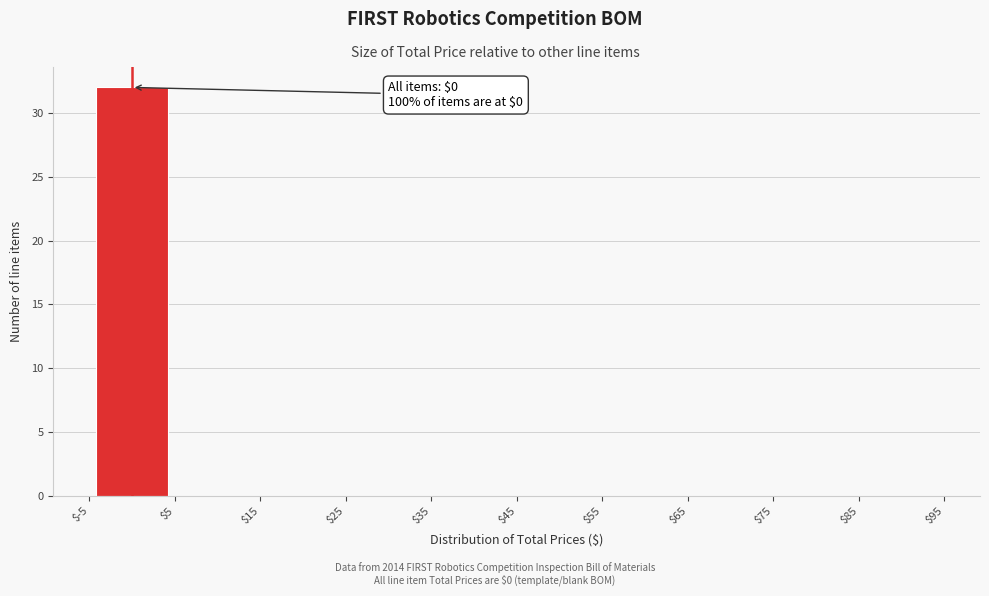

Which range on the x-axis has the tallest bar?

$-5 to $5